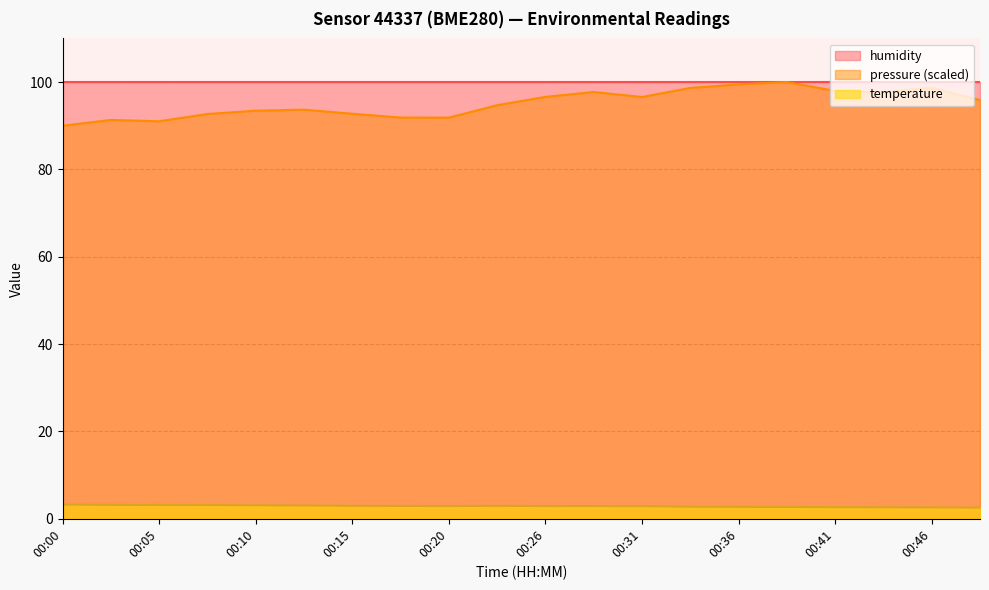

Where does the pressure_norm series first go above 95?

00:26